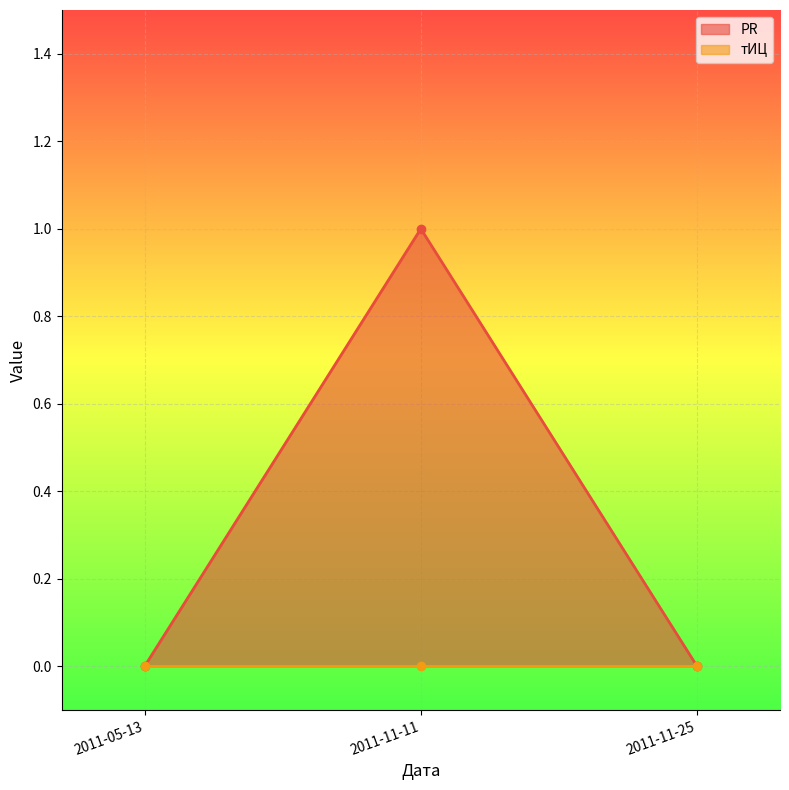

What is the sum of the values at 2011-11-11 and 2011-11-25?

1